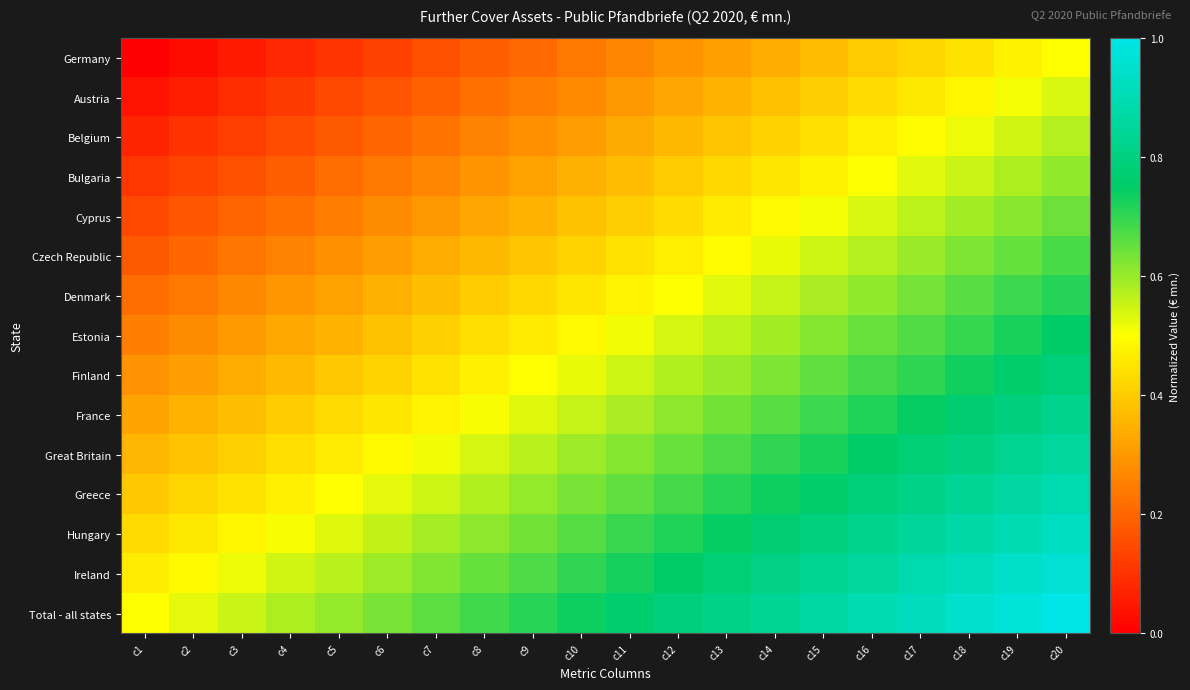

Reading left to right, extract all data points from this chart.

Germany: c1=0.0	c2=0.0	c3=0.1	c4=0.1	c5=0.1	c6=0.1	c7=0.2	c8=0.2	c9=0.2	c10=0.2	c11=0.3	c12=0.3	c13=0.3	c14=0.3	c15=0.4	c16=0.4	c17=0.4	c18=0.4	c19=0.5	c20=0.5
Austria: c1=0.0	c2=0.1	c3=0.1	c4=0.1	c5=0.1	c6=0.2	c7=0.2	c8=0.2	c9=0.2	c10=0.3	c11=0.3	c12=0.3	c13=0.4	c14=0.4	c15=0.4	c16=0.4	c17=0.5	c18=0.5	c19=0.5	c20=0.5
Belgium: c1=0.1	c2=0.1	c3=0.1	c4=0.2	c5=0.2	c6=0.2	c7=0.2	c8=0.3	c9=0.3	c10=0.3	c11=0.3	c12=0.4	c13=0.4	c14=0.4	c15=0.4	c16=0.5	c17=0.5	c18=0.5	c19=0.5	c20=0.6
Bulgaria: c1=0.1	c2=0.1	c3=0.2	c4=0.2	c5=0.2	c6=0.2	c7=0.3	c8=0.3	c9=0.3	c10=0.3	c11=0.4	c12=0.4	c13=0.4	c14=0.4	c15=0.5	c16=0.5	c17=0.5	c18=0.6	c19=0.6	c20=0.6
Cyprus: c1=0.1	c2=0.2	c3=0.2	c4=0.2	c5=0.2	c6=0.3	c7=0.3	c8=0.3	c9=0.4	c10=0.4	c11=0.4	c12=0.4	c13=0.5	c14=0.5	c15=0.5	c16=0.5	c17=0.6	c18=0.6	c19=0.6	c20=0.6
Czech Republic: c1=0.2	c2=0.2	c3=0.2	c4=0.3	c5=0.3	c6=0.3	c7=0.3	c8=0.4	c9=0.4	c10=0.4	c11=0.4	c12=0.5	c13=0.5	c14=0.5	c15=0.5	c16=0.6	c17=0.6	c18=0.6	c19=0.7	c20=0.7
Denmark: c1=0.2	c2=0.2	c3=0.3	c4=0.3	c5=0.3	c6=0.3	c7=0.4	c8=0.4	c9=0.4	c10=0.5	c11=0.5	c12=0.5	c13=0.5	c14=0.6	c15=0.6	c16=0.6	c17=0.6	c18=0.7	c19=0.7	c20=0.7
Estonia: c1=0.2	c2=0.3	c3=0.3	c4=0.3	c5=0.4	c6=0.4	c7=0.4	c8=0.4	c9=0.5	c10=0.5	c11=0.5	c12=0.5	c13=0.6	c14=0.6	c15=0.6	c16=0.6	c17=0.7	c18=0.7	c19=0.7	c20=0.8
Finland: c1=0.3	c2=0.3	c3=0.3	c4=0.4	c5=0.4	c6=0.4	c7=0.4	c8=0.5	c9=0.5	c10=0.5	c11=0.5	c12=0.6	c13=0.6	c14=0.6	c15=0.7	c16=0.7	c17=0.7	c18=0.7	c19=0.8	c20=0.8
France: c1=0.3	c2=0.3	c3=0.4	c4=0.4	c5=0.4	c6=0.5	c7=0.5	c8=0.5	c9=0.5	c10=0.6	c11=0.6	c12=0.6	c13=0.6	c14=0.7	c15=0.7	c16=0.7	c17=0.7	c18=0.8	c19=0.8	c20=0.8
Great Britain: c1=0.4	c2=0.4	c3=0.4	c4=0.4	c5=0.5	c6=0.5	c7=0.5	c8=0.5	c9=0.6	c10=0.6	c11=0.6	c12=0.6	c13=0.7	c14=0.7	c15=0.7	c16=0.8	c17=0.8	c18=0.8	c19=0.8	c20=0.9
Greece: c1=0.4	c2=0.4	c3=0.4	c4=0.5	c5=0.5	c6=0.5	c7=0.6	c8=0.6	c9=0.6	c10=0.6	c11=0.7	c12=0.7	c13=0.7	c14=0.7	c15=0.8	c16=0.8	c17=0.8	c18=0.8	c19=0.9	c20=0.9
Hungary: c1=0.4	c2=0.5	c3=0.5	c4=0.5	c5=0.5	c6=0.6	c7=0.6	c8=0.6	c9=0.6	c10=0.7	c11=0.7	c12=0.7	c13=0.7	c14=0.8	c15=0.8	c16=0.8	c17=0.8	c18=0.9	c19=0.9	c20=0.9
Ireland: c1=0.5	c2=0.5	c3=0.5	c4=0.5	c5=0.6	c6=0.6	c7=0.6	c8=0.6	c9=0.7	c10=0.7	c11=0.7	c12=0.8	c13=0.8	c14=0.8	c15=0.8	c16=0.9	c17=0.9	c18=0.9	c19=0.9	c20=1.0
Total - all states: c1=0.5	c2=0.5	c3=0.6	c4=0.6	c5=0.6	c6=0.6	c7=0.7	c8=0.7	c9=0.7	c10=0.7	c11=0.8	c12=0.8	c13=0.8	c14=0.8	c15=0.9	c16=0.9	c17=0.9	c18=0.9	c19=1.0	c20=1.0